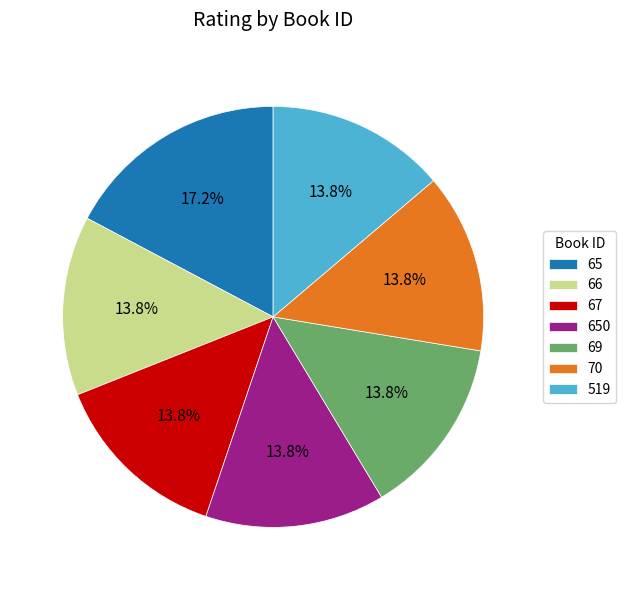

To the nearest percent, what portion does 69 represent?

14%